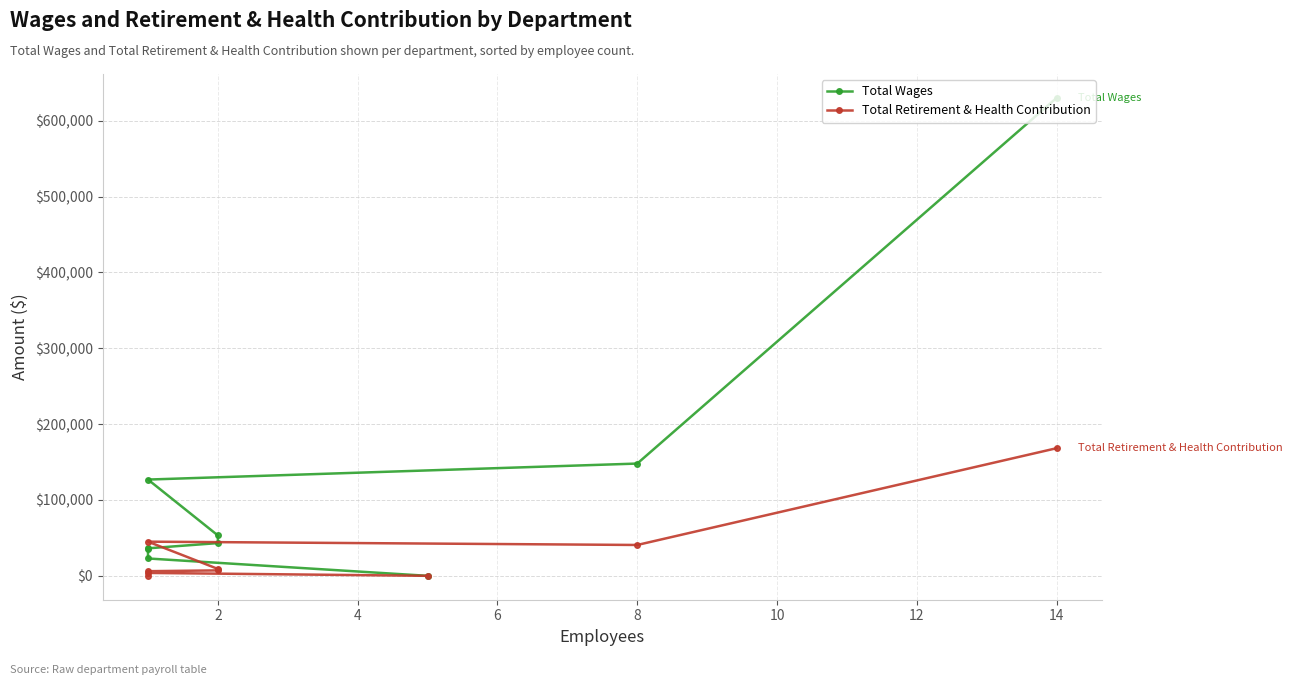

At which category does Total Retirement & Health Contribution reach its first local valley?

8